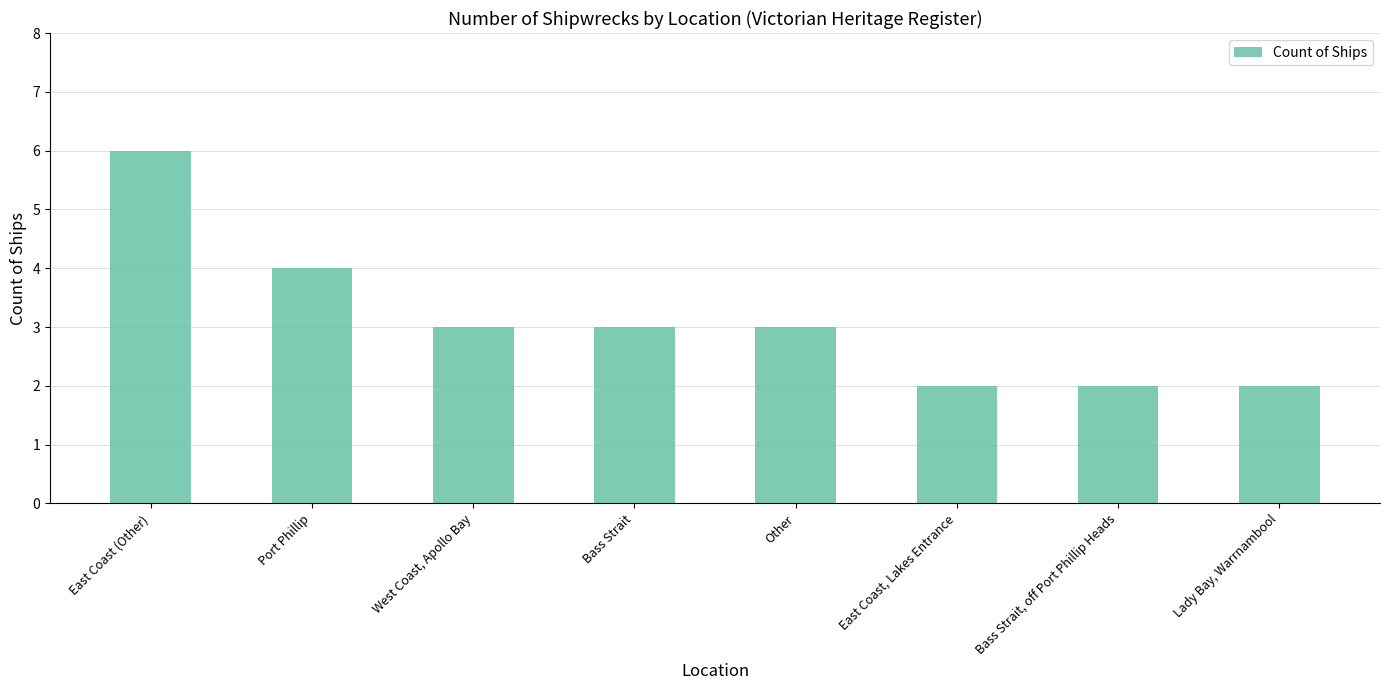

At which label is the value closest to 4?

Port Phillip